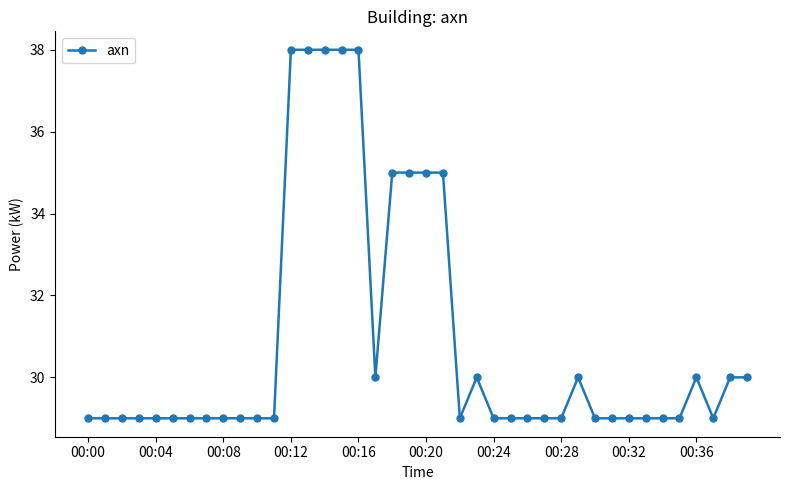

What is the difference between the second highest and minimum values?

9